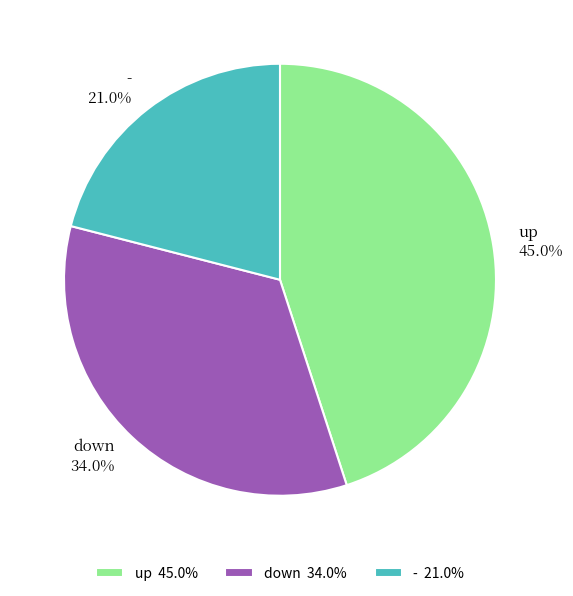

What is the ratio of the value at - to the value at down?

0.6